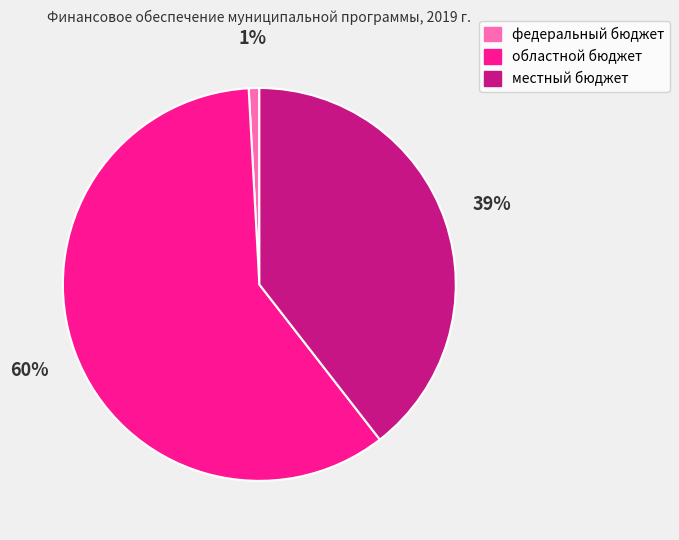

To the nearest percent, what portion does федеральный бюджет represent?

1%